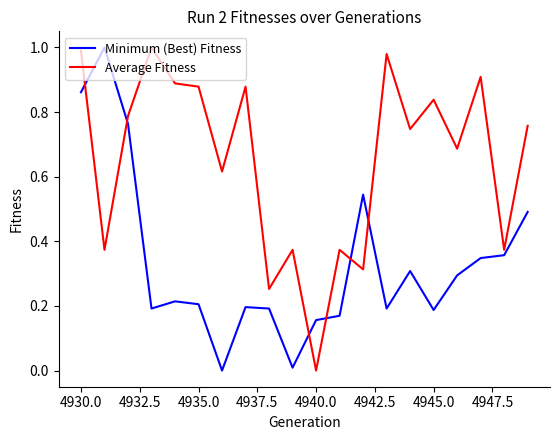

Does the chart have visible grid lines?

No